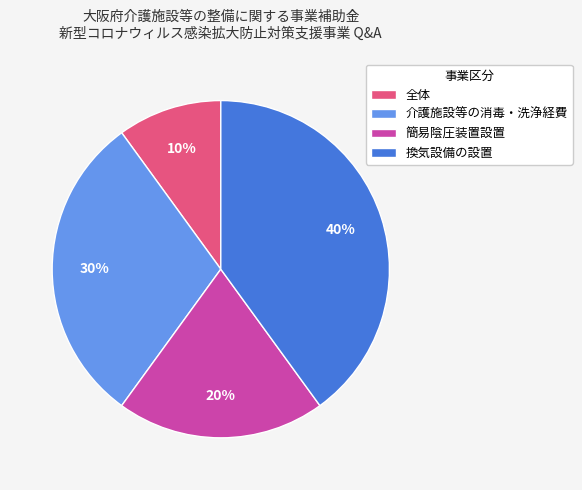

Is there any slice that represents more than half of the pie?

No